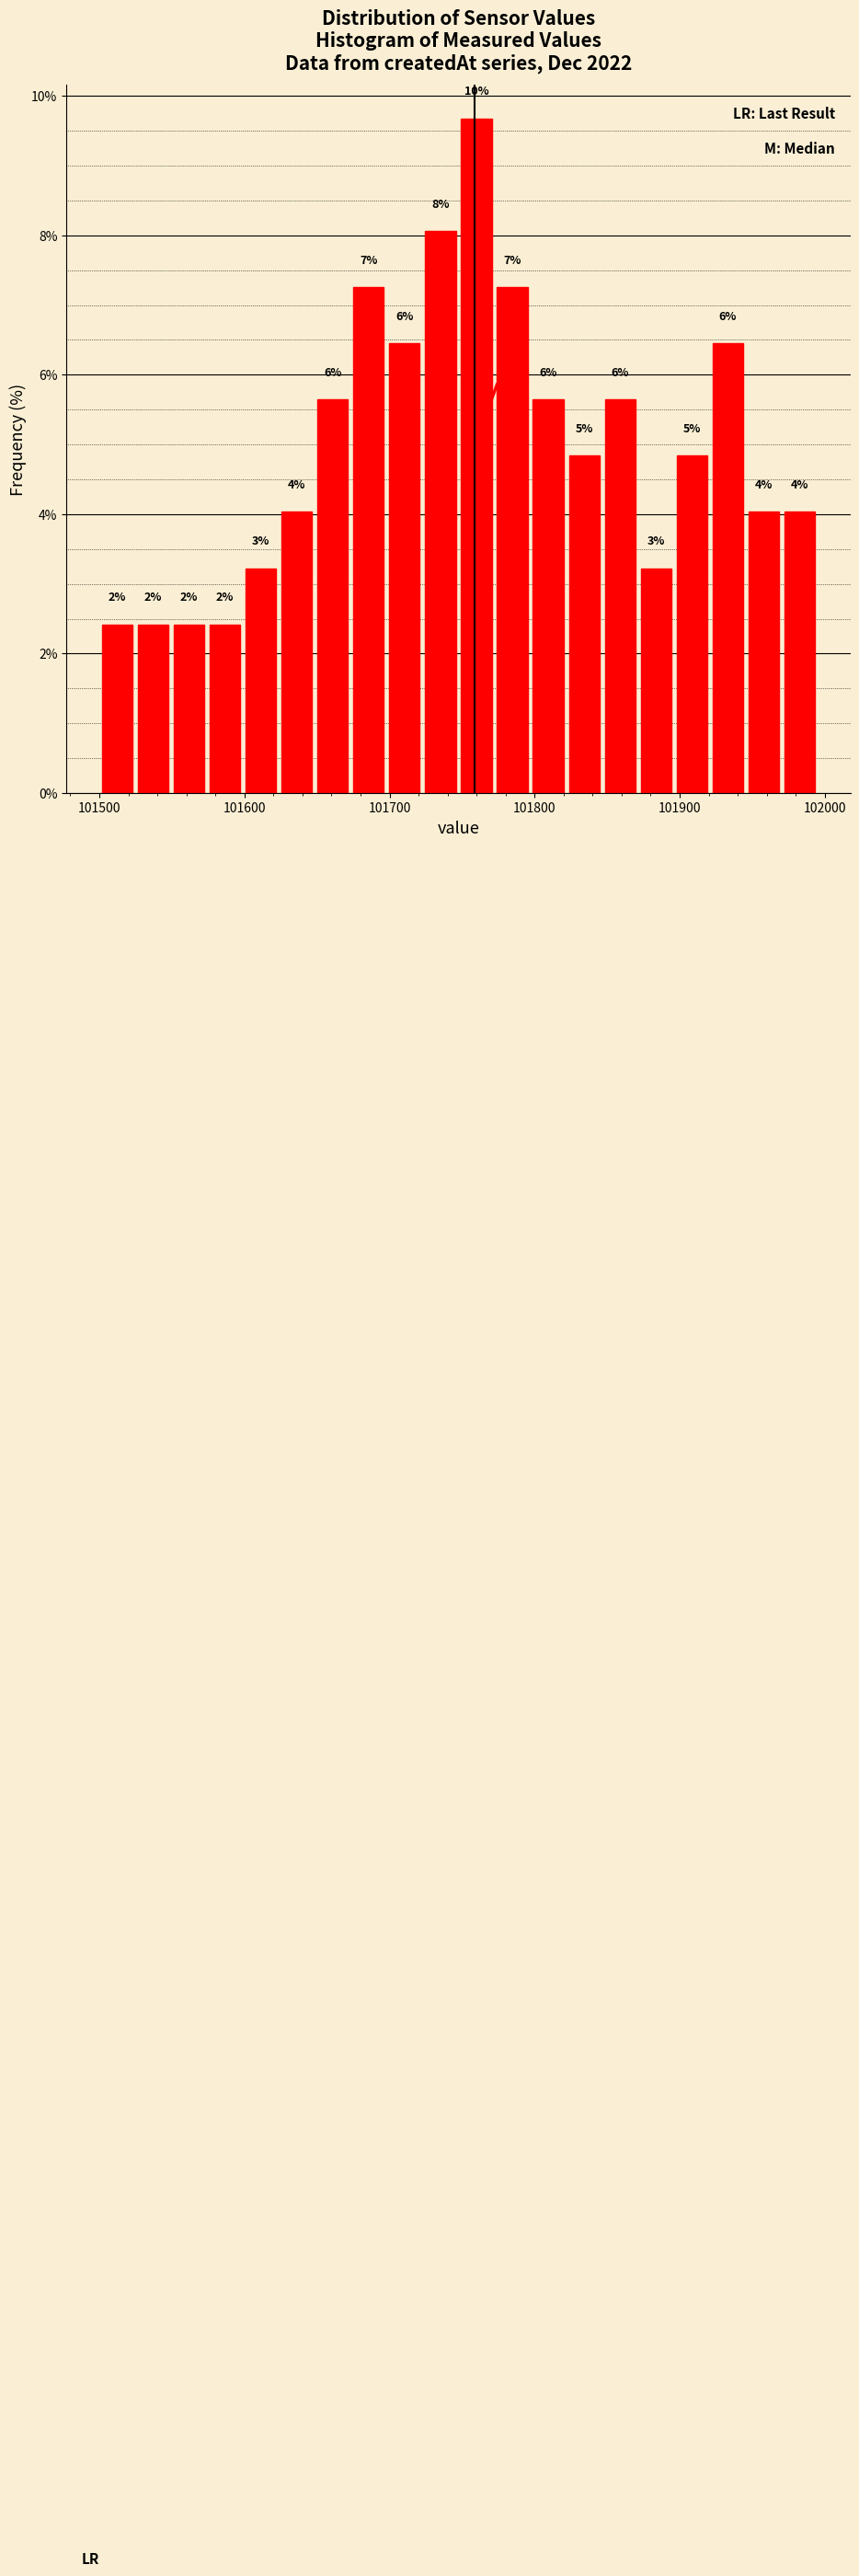

Read against the x-axis, roughly where is the centre of the tallest bar?

101760